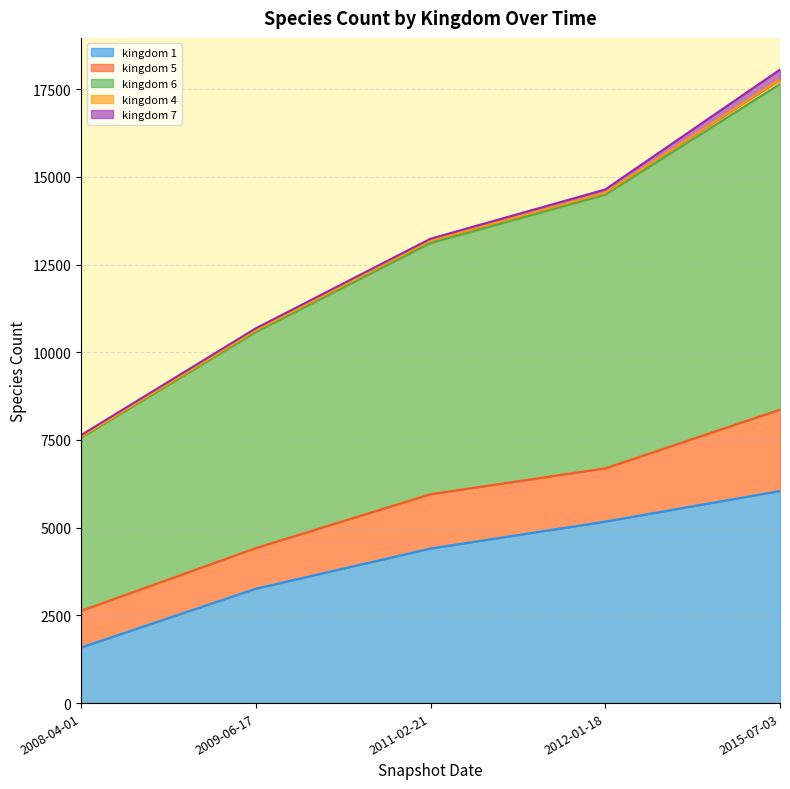

What position from the left is 2012-01-18?

4